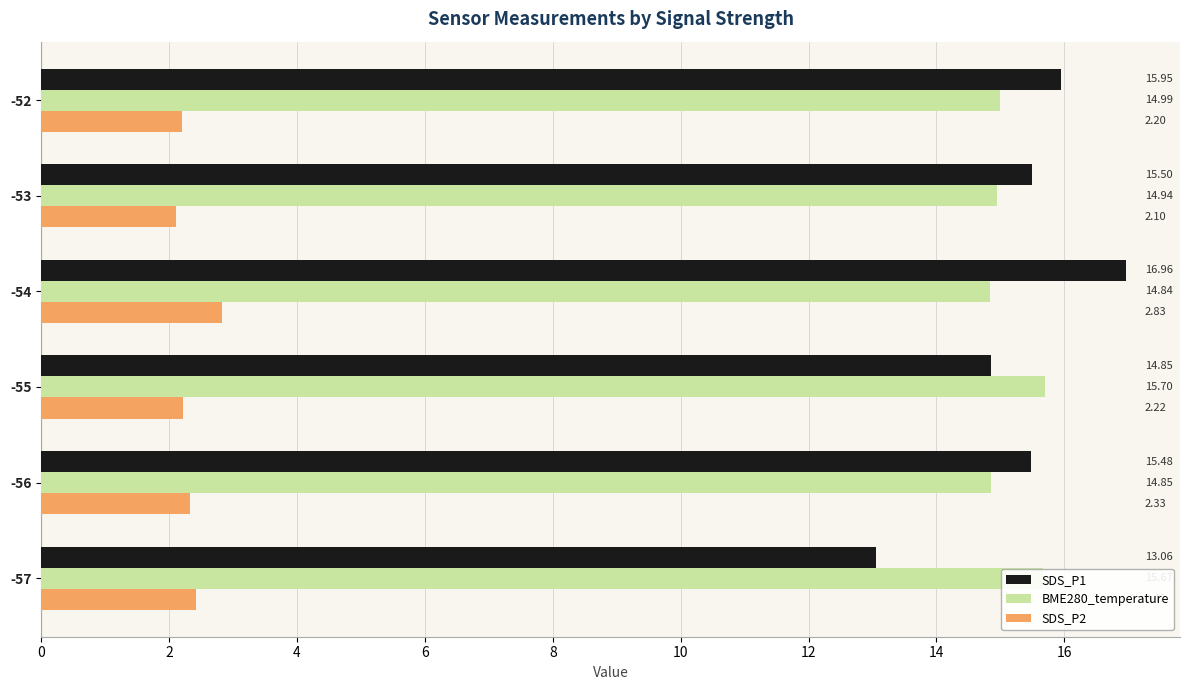

At how many categories does at least one series exceed 12?

6